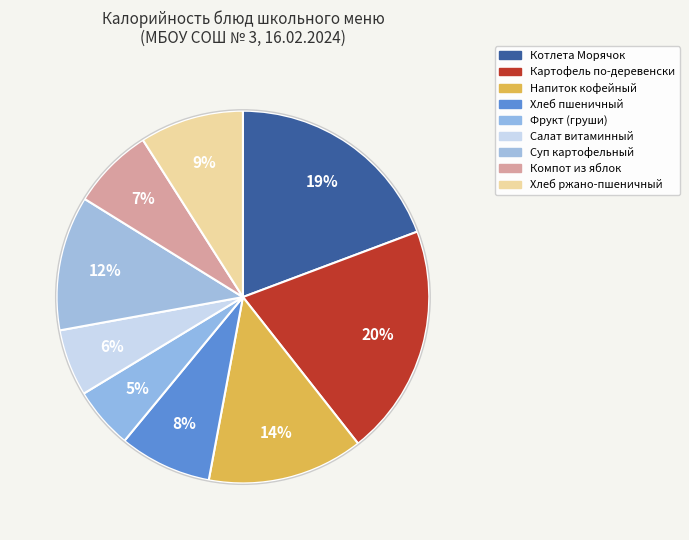

Count the number of slices in the pie.

9